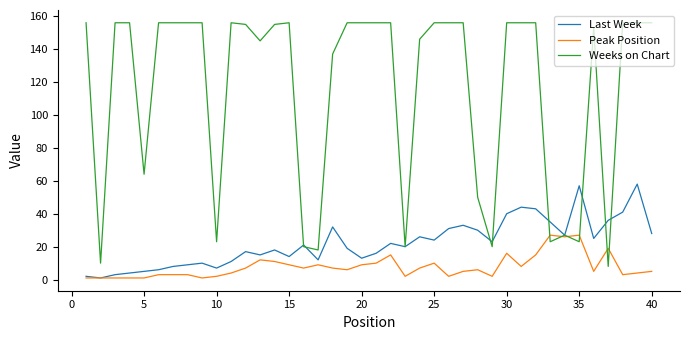

Which series has the largest total across all categories?

Weeks on Chart